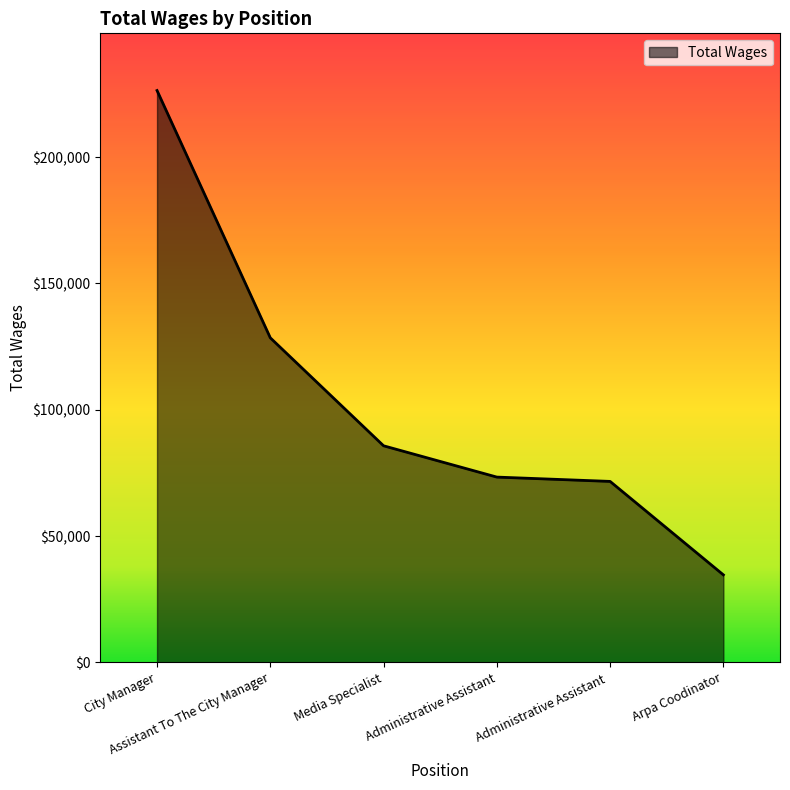

What is the smallest value displayed?

34652